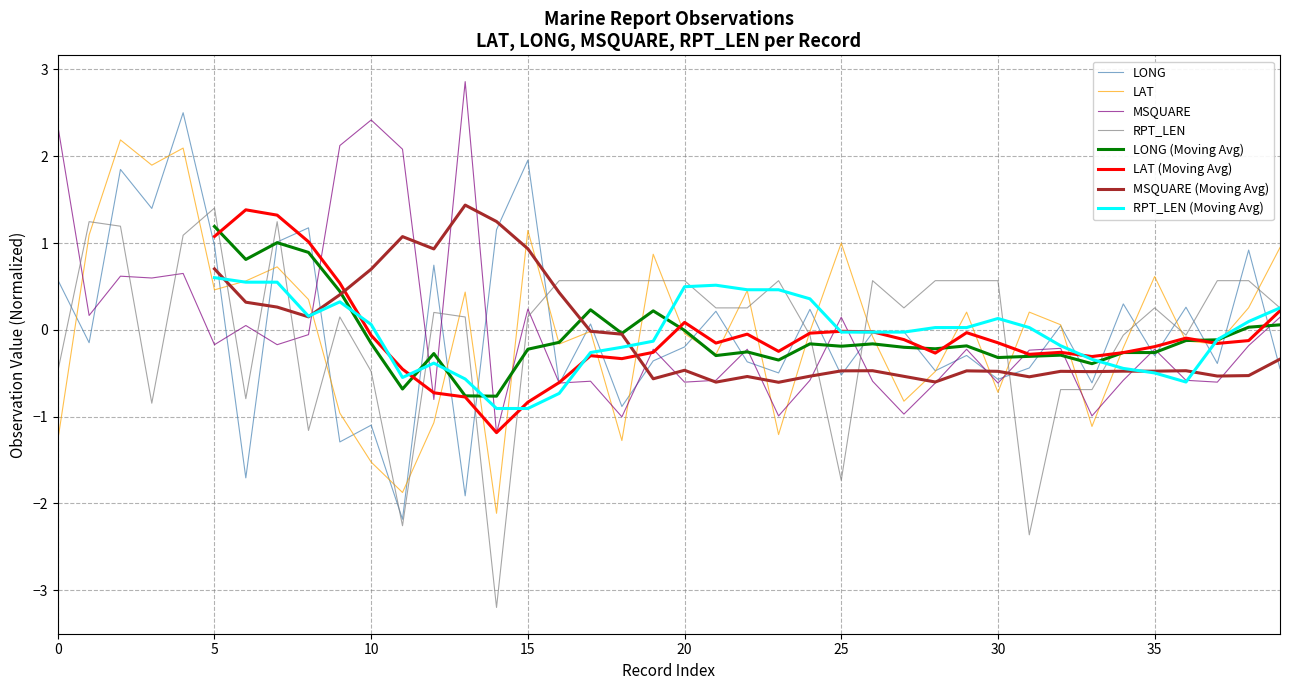

What is the lowest value of the LONG series?

-2.2